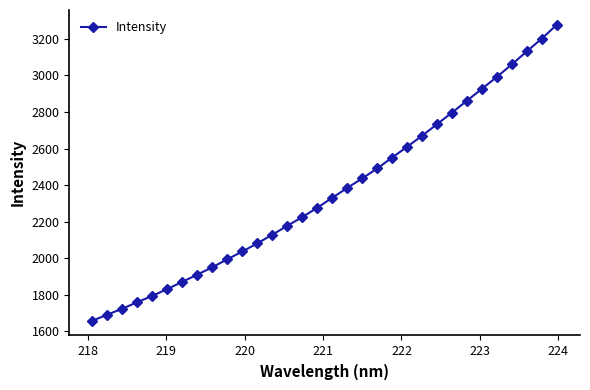

True or false: there are more than 2 points higher than both neighbors.

False